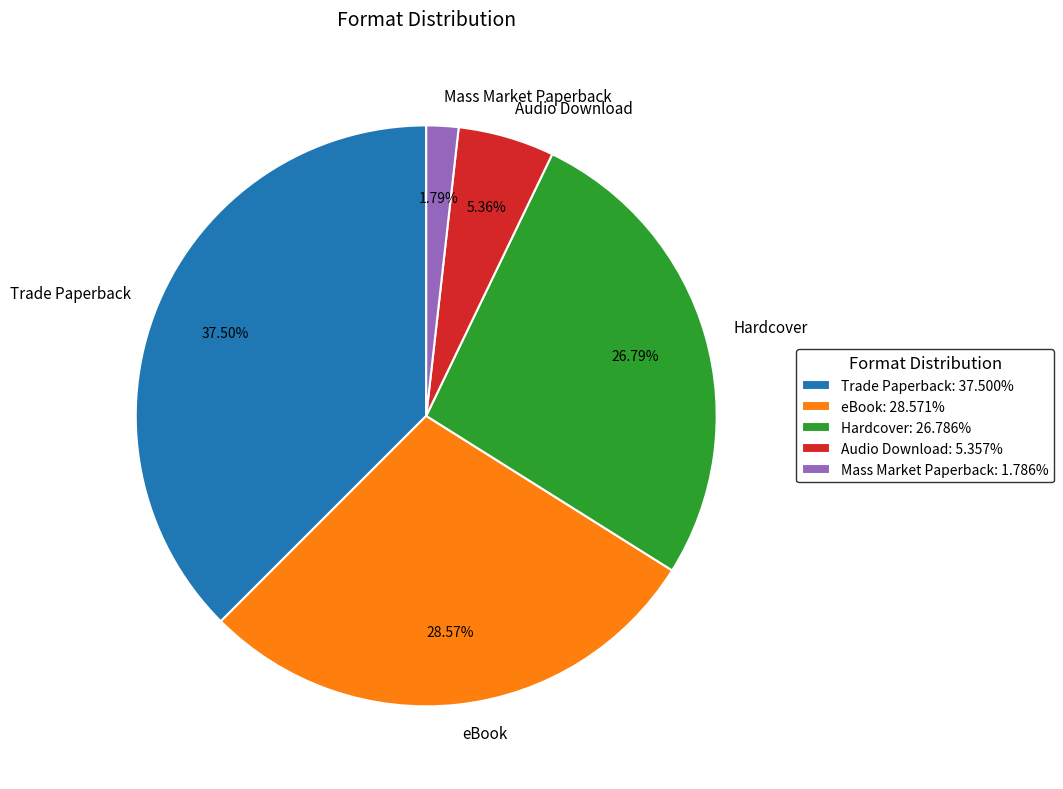

Is Mass Market Paperback the majority of the pie?

No